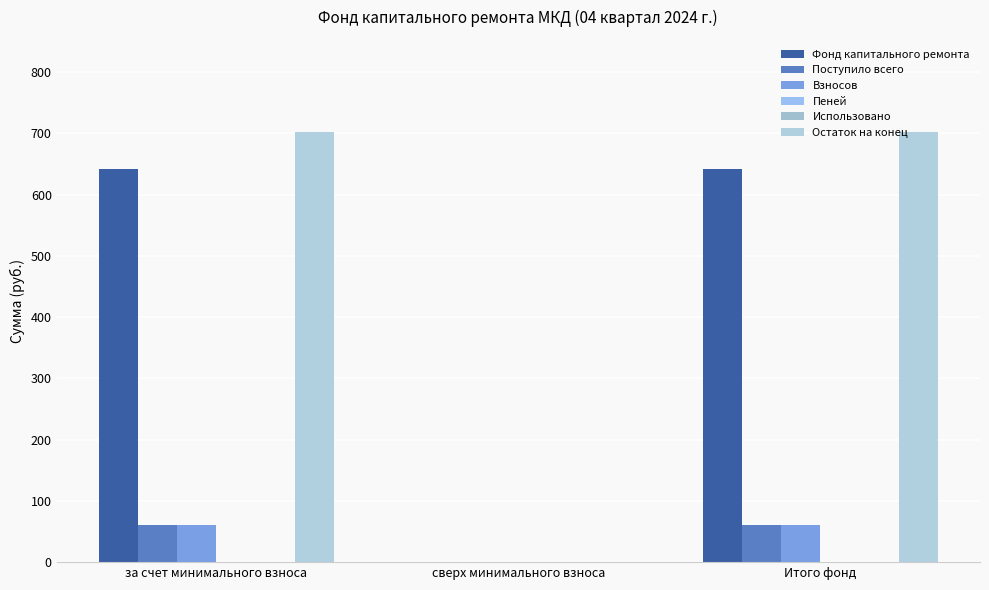

How many groups of bars are there?

3